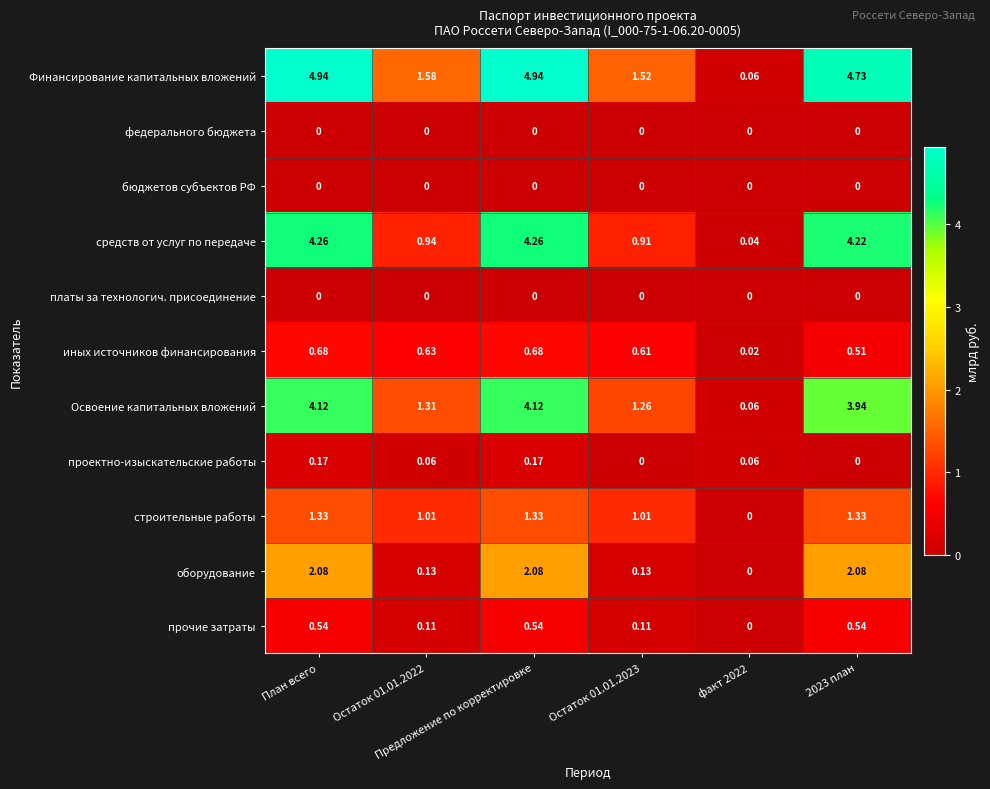

Which series has the largest total across all categories?

Финансирование капитальных вложений